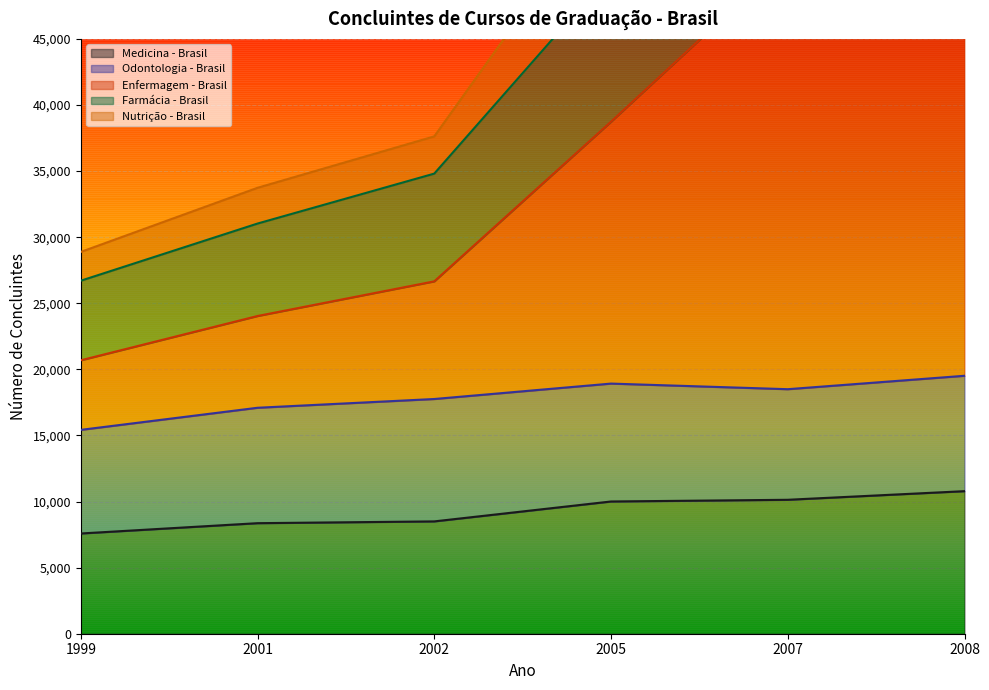

At which label is Medicina - Brasil closest to 9184?

2002